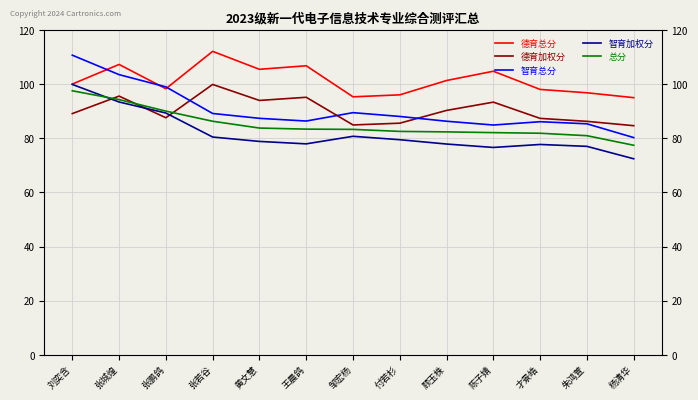

Is the value of 德育总分 at 杨清华 greater than the value of 智育加权分 at 陈子婧?

Yes